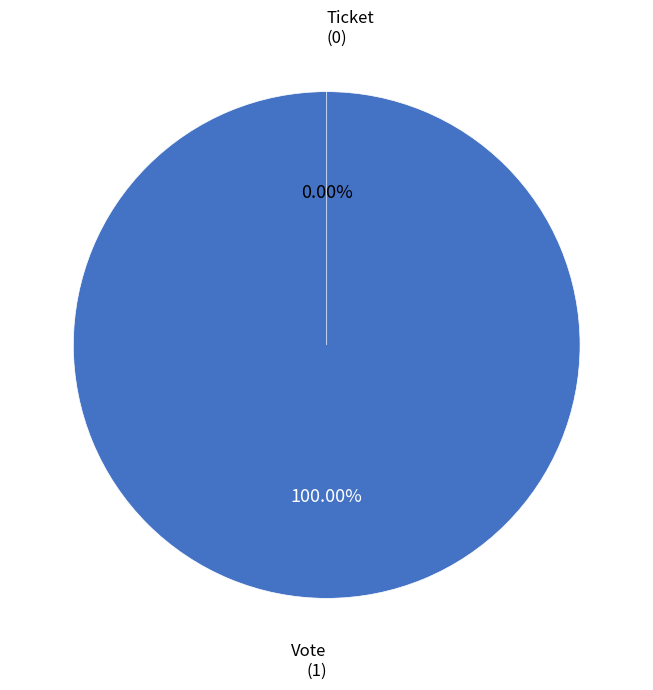

True or false: Vote (tx_index=1) accounts for 100% of the total.

True